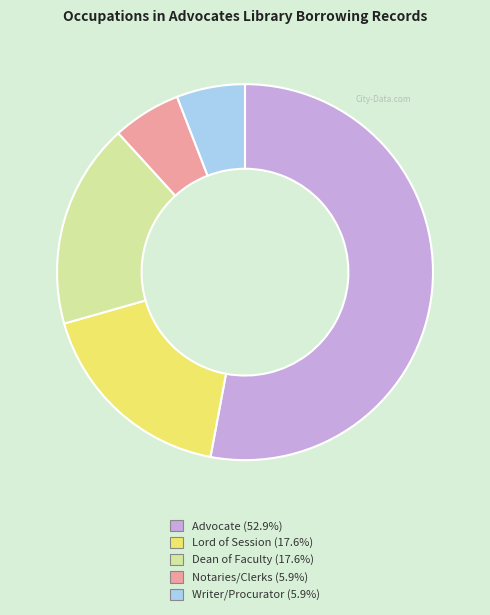

Is it true that Notaries/Clerks is 1% of the pie?

False